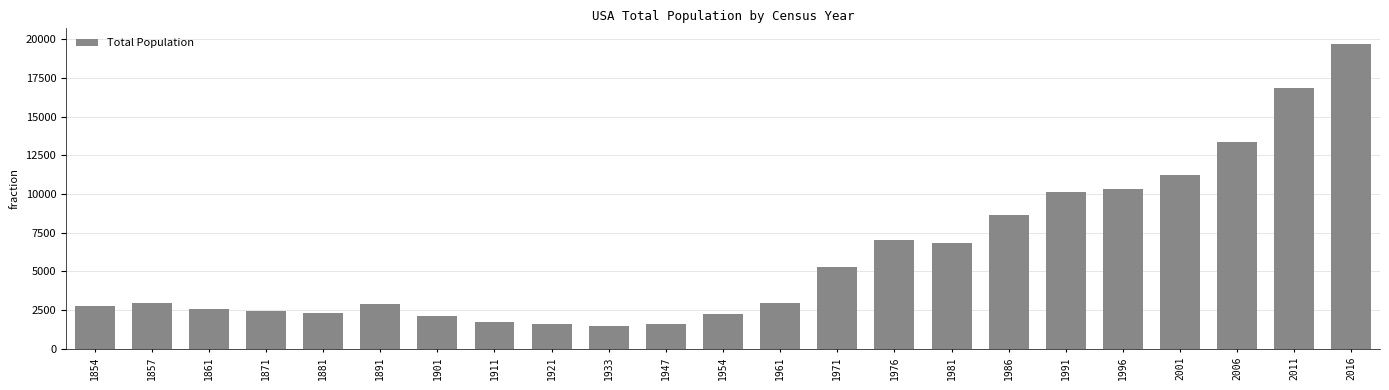

What is the difference between the maximum and second lowest values?

18131